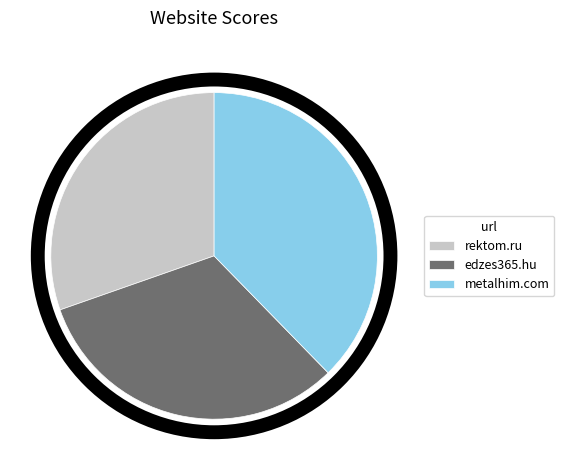

Does edzes365.hu represent more than half of the total?

No